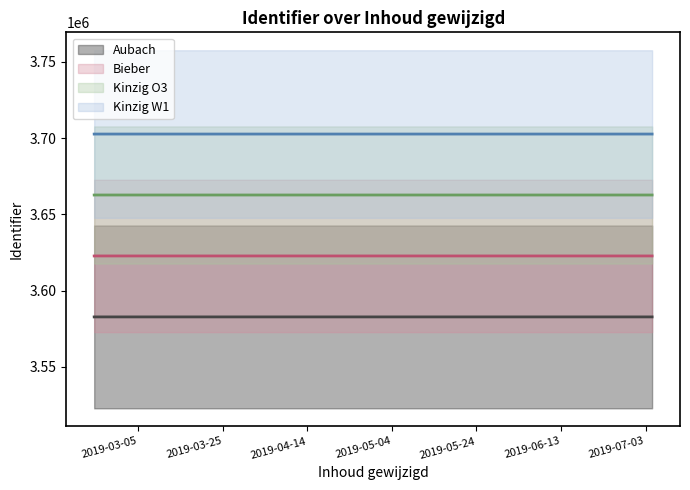

What is the difference between the maximum and minimum values in the Aubach series?

3